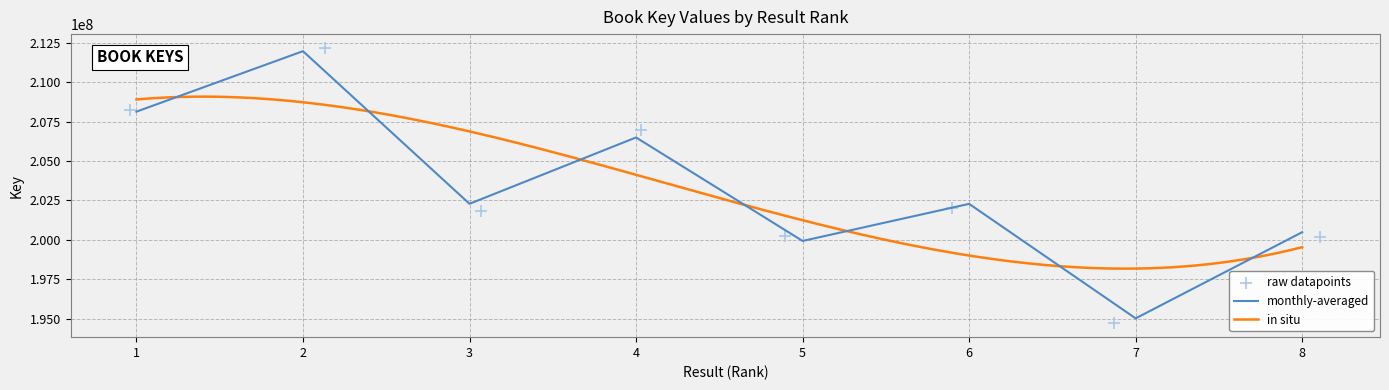

What is the ratio of the value at 1 to the value at 4?

1.0